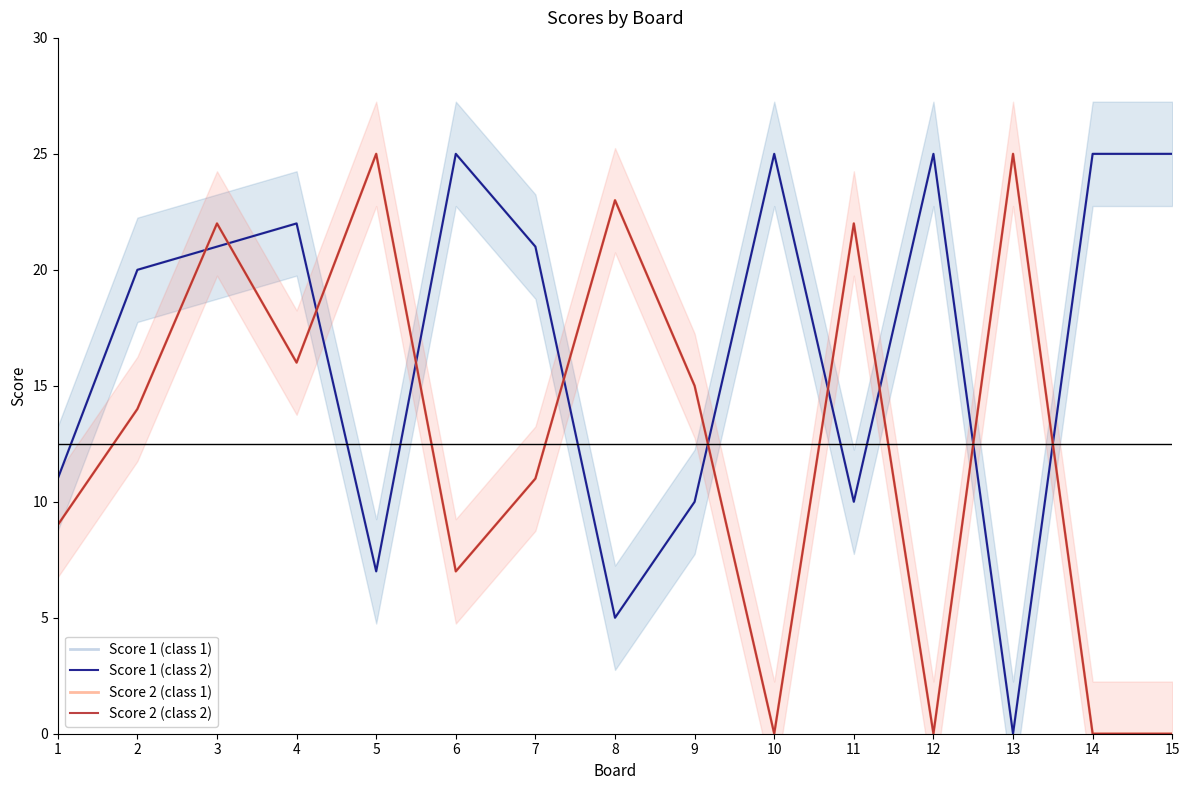

The value of Score 2 (light) at 15 is 9. True or false?

False